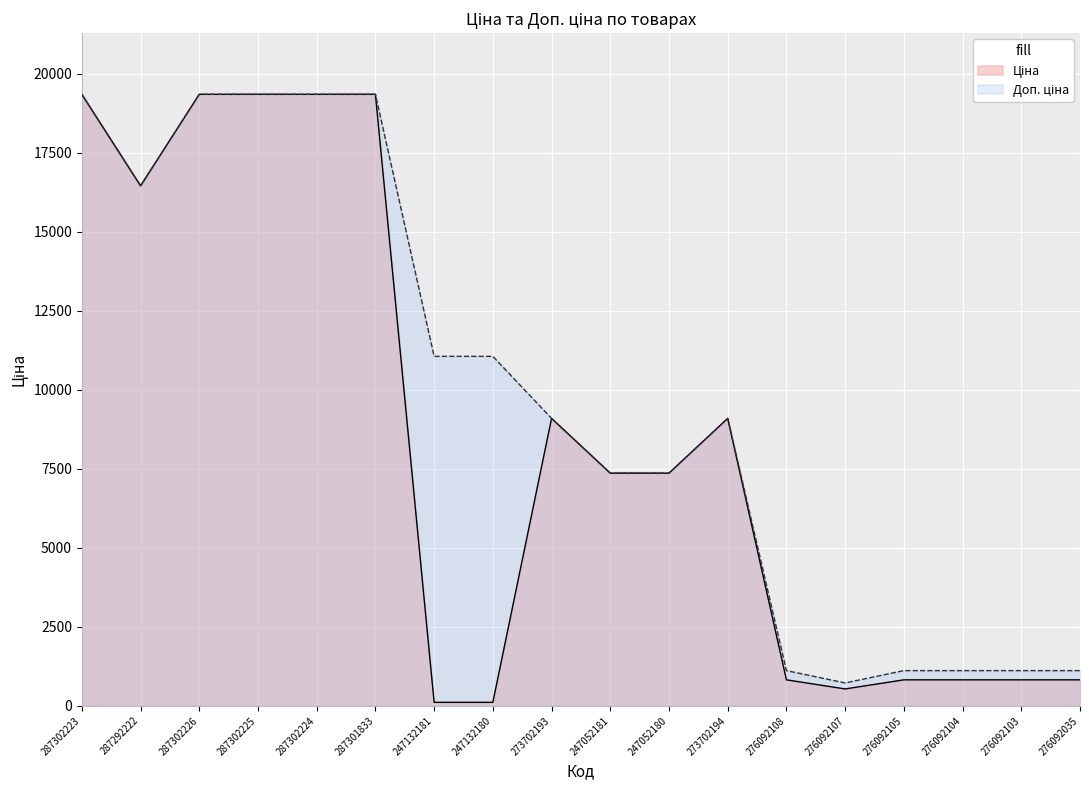

What position from the left is 287302225?

4